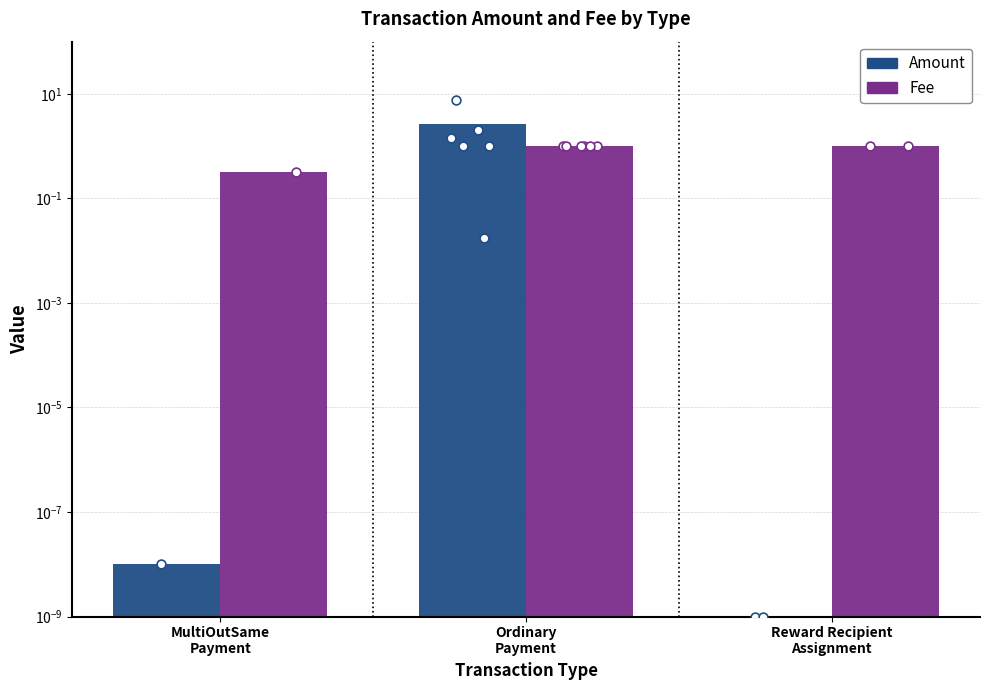

What is the total value across all series at Ordinary
Payment?

3.6